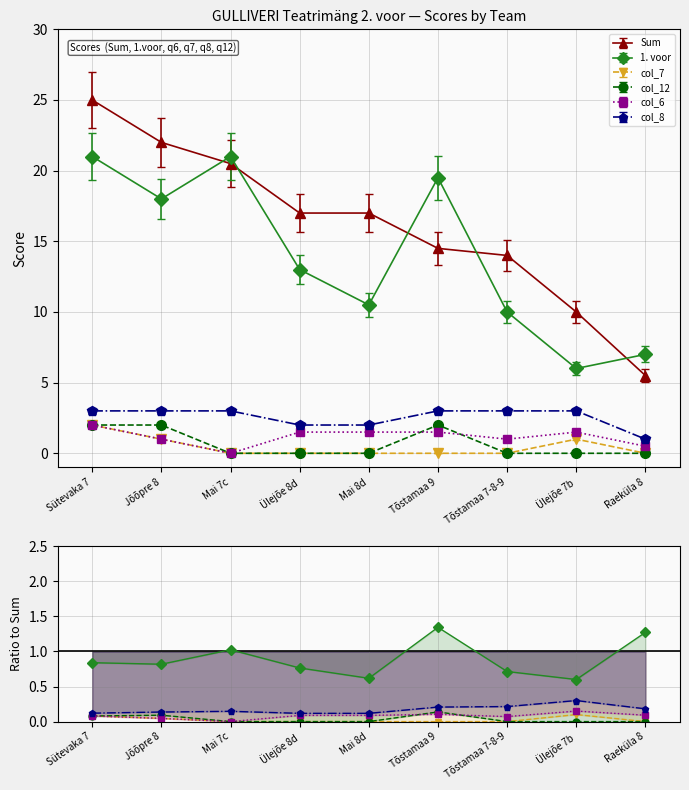

True or false: 1. voor and col_6 cross at least once.

False